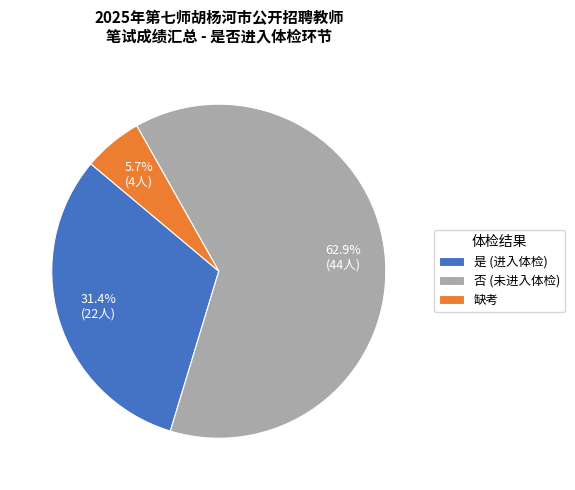

What percentage do 是 and 缺考 together represent?

37.1%